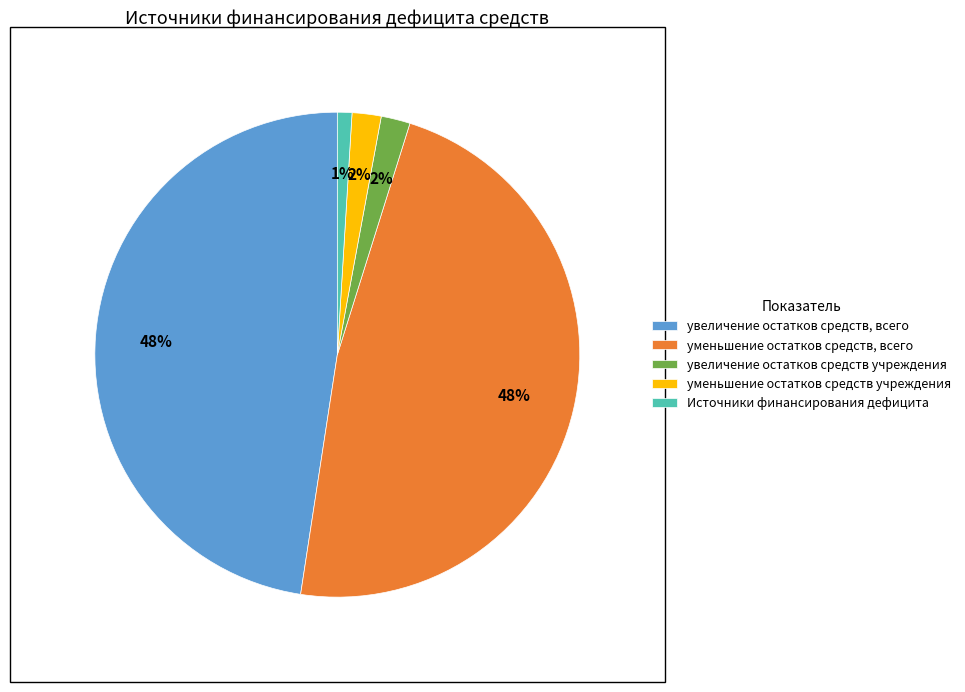

To the nearest percent, what is the difference between the увеличение остатков средств учреждения and Источники финансирования дефицита slice percentages?

1%